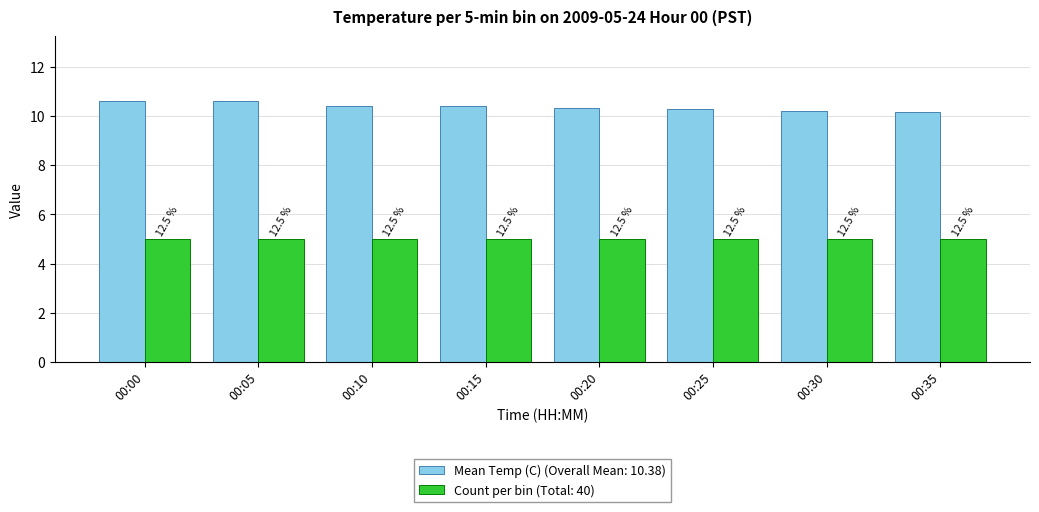

Does the chart contain stacked bars?

No